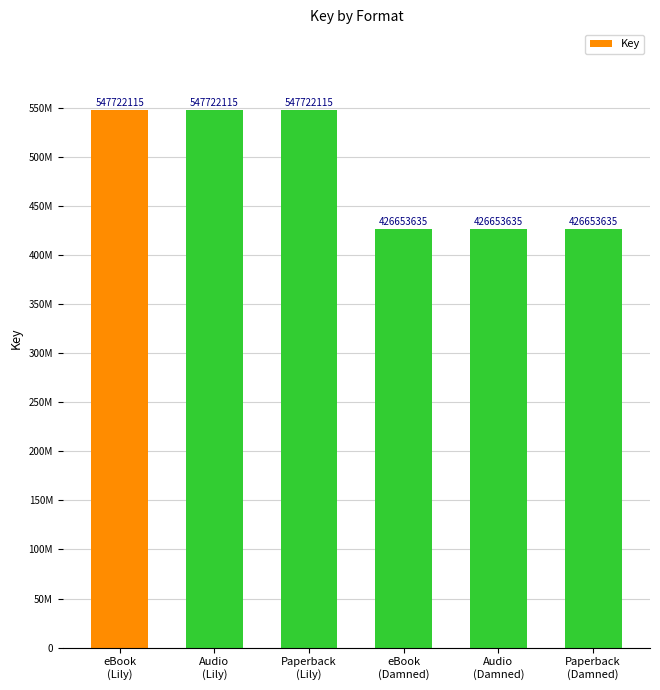

Are the bars horizontal?

No